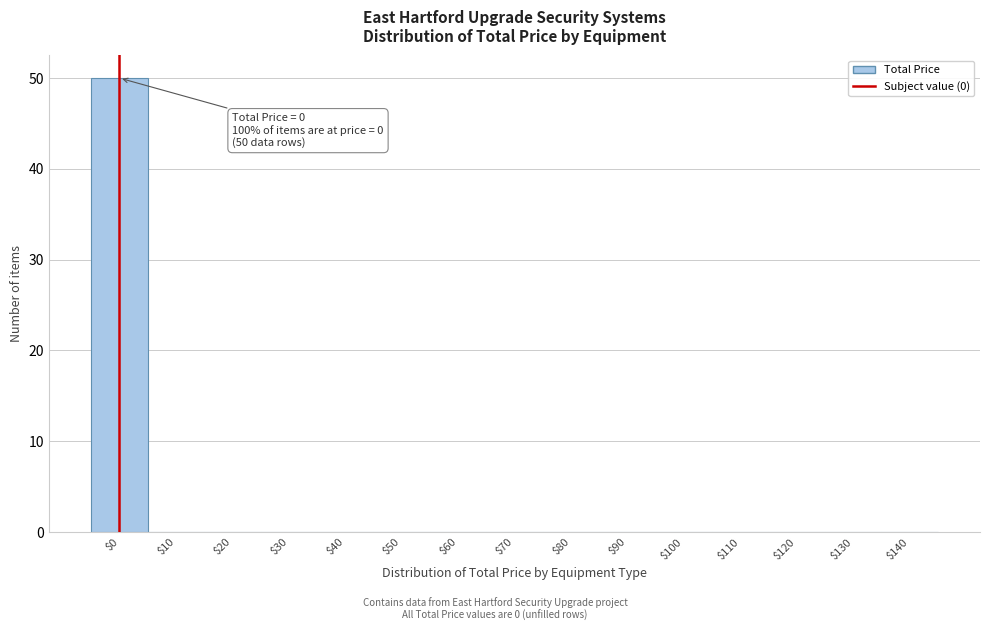

Which range on the x-axis has the tallest bar?

-5 to 5